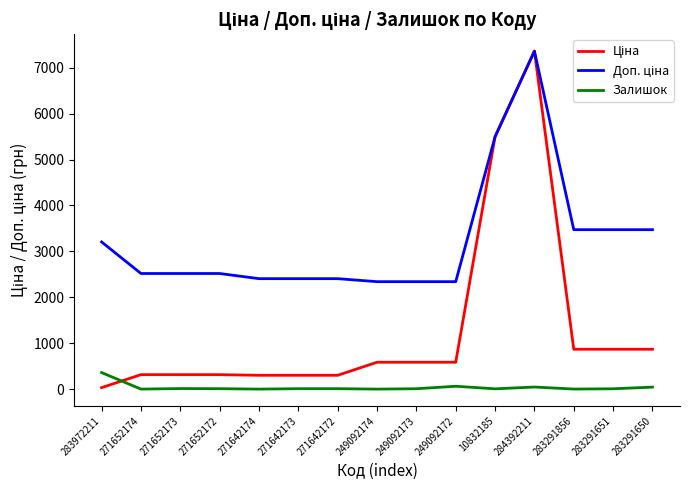

Is it true that Залишок equals 9.0 at 271652172?

True